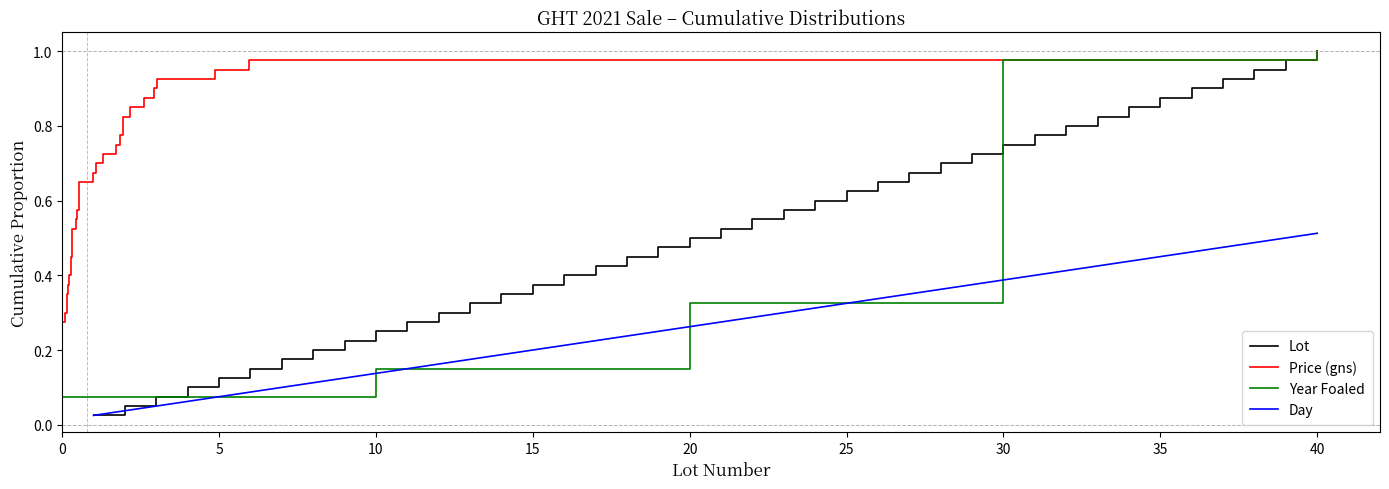

True or false: Lot and Price (gns) intersect in this chart.

False